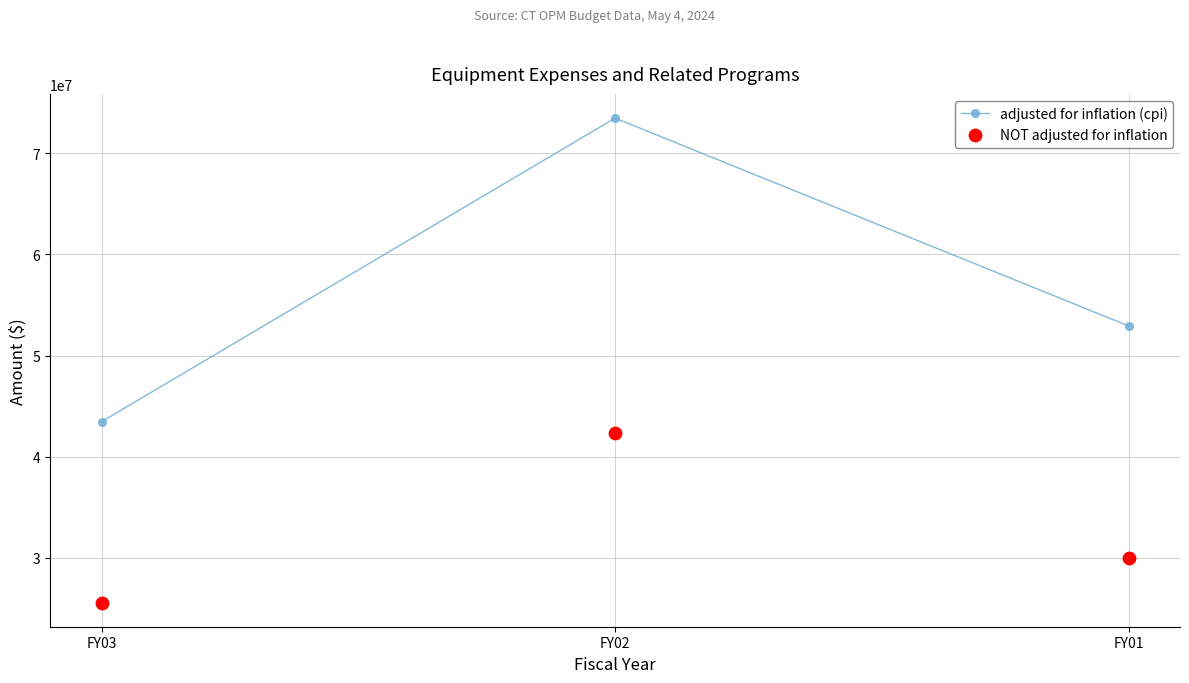

Which series reaches the minimum Y coordinate?

NOT adjusted for inflation